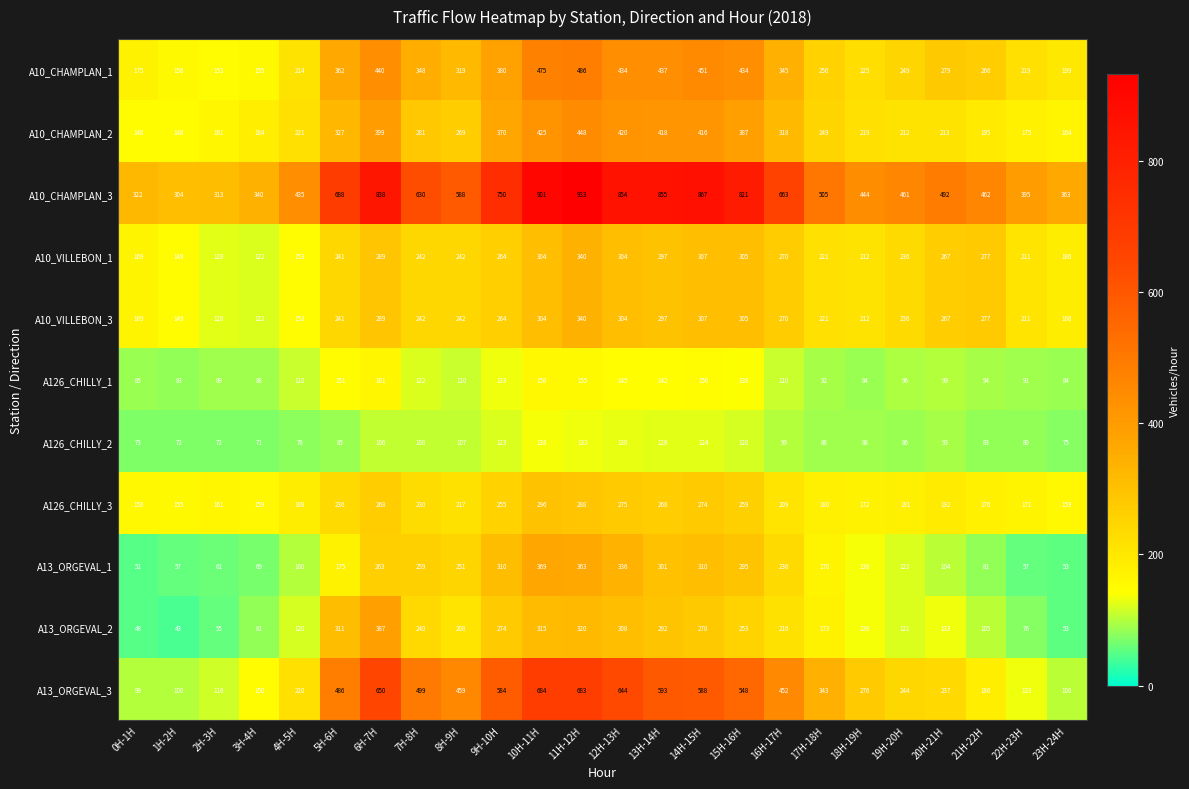

What is the sum of the A10_VILLEBON_3 values at 14H-15H and 6H-7H?

596